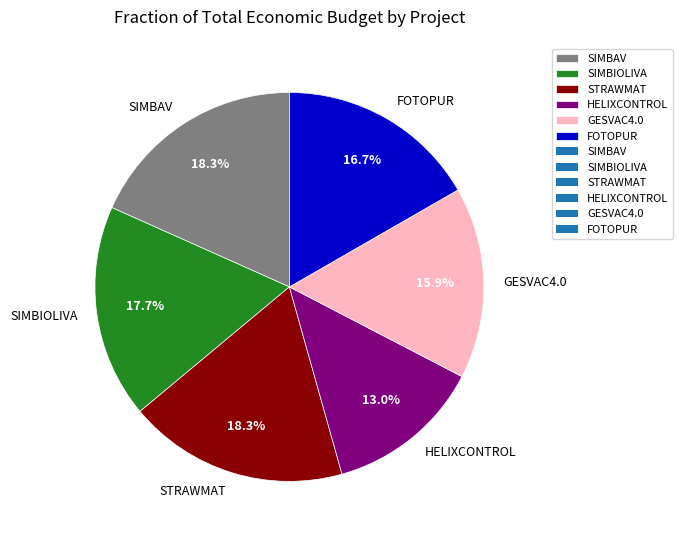

What is the total percentage of GESVAC4.0 and HELIXCONTROL?

28.9%